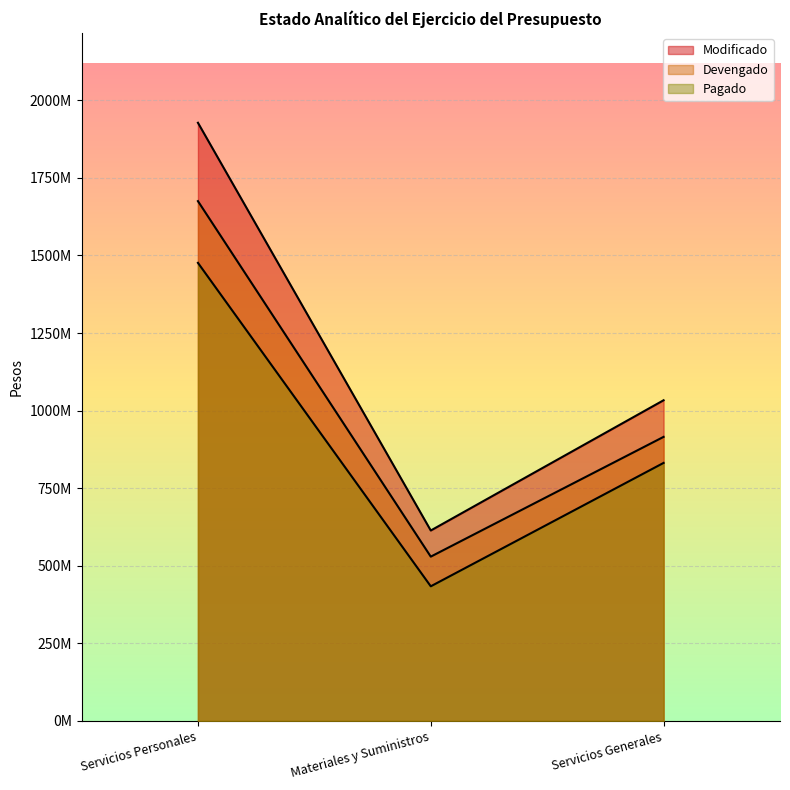

The Devengado series shows 2480655457 at Servicios Personales. True or false?

False